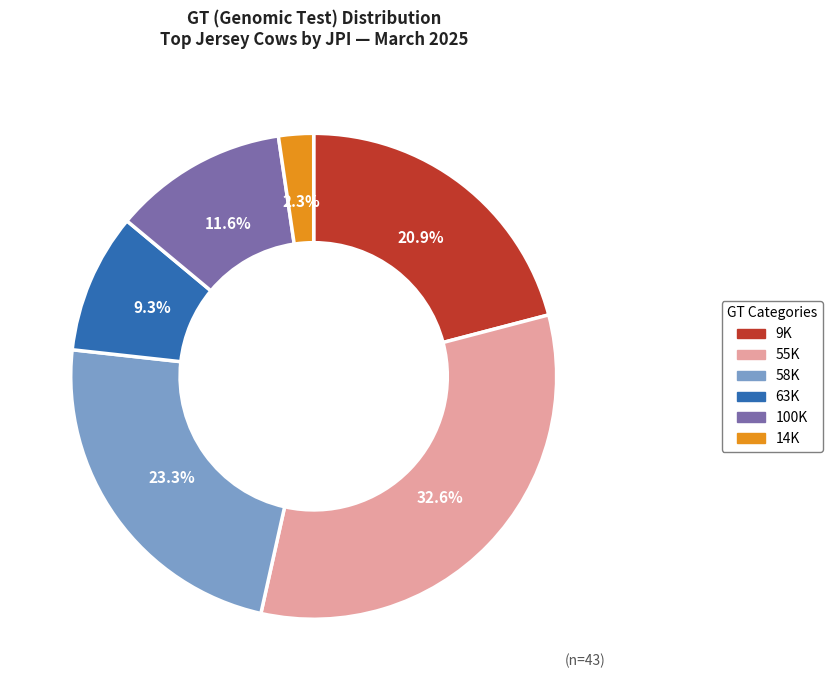

The 63K slice represents 9% of the pie. True or false?

True